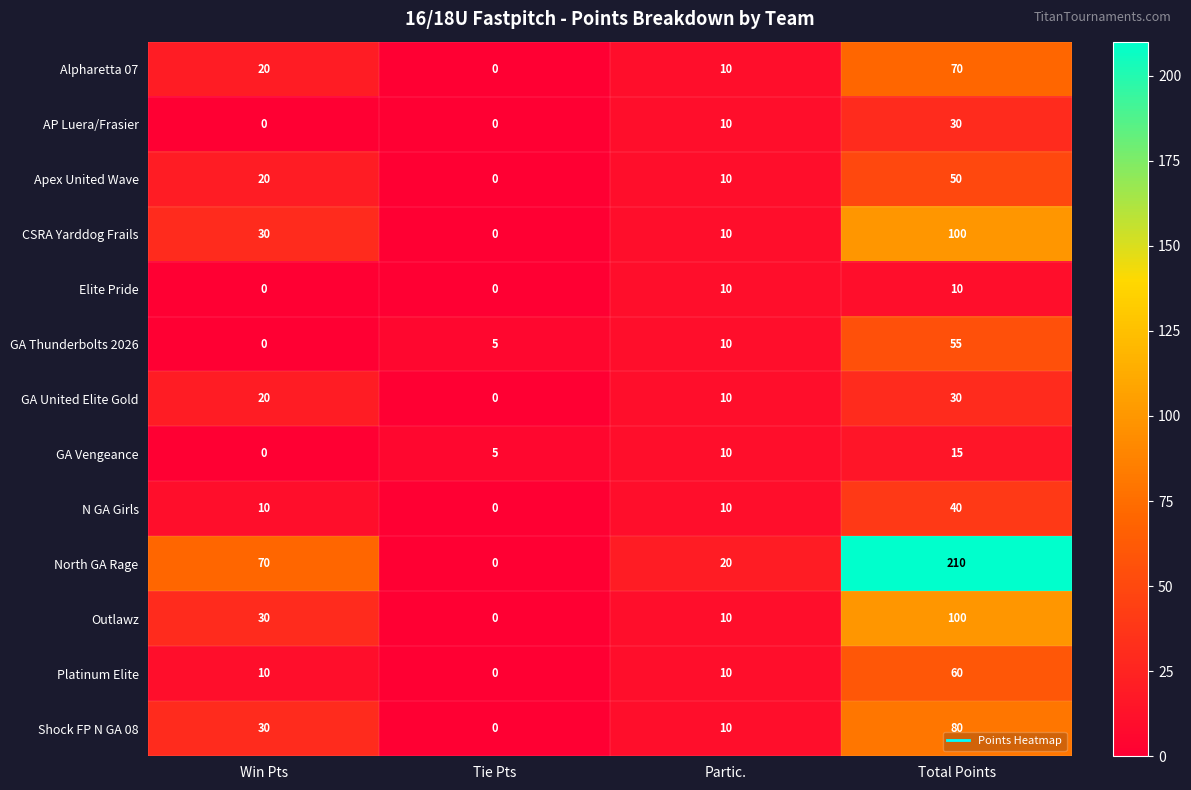

Which series has the largest total across all categories?

North GA Rage